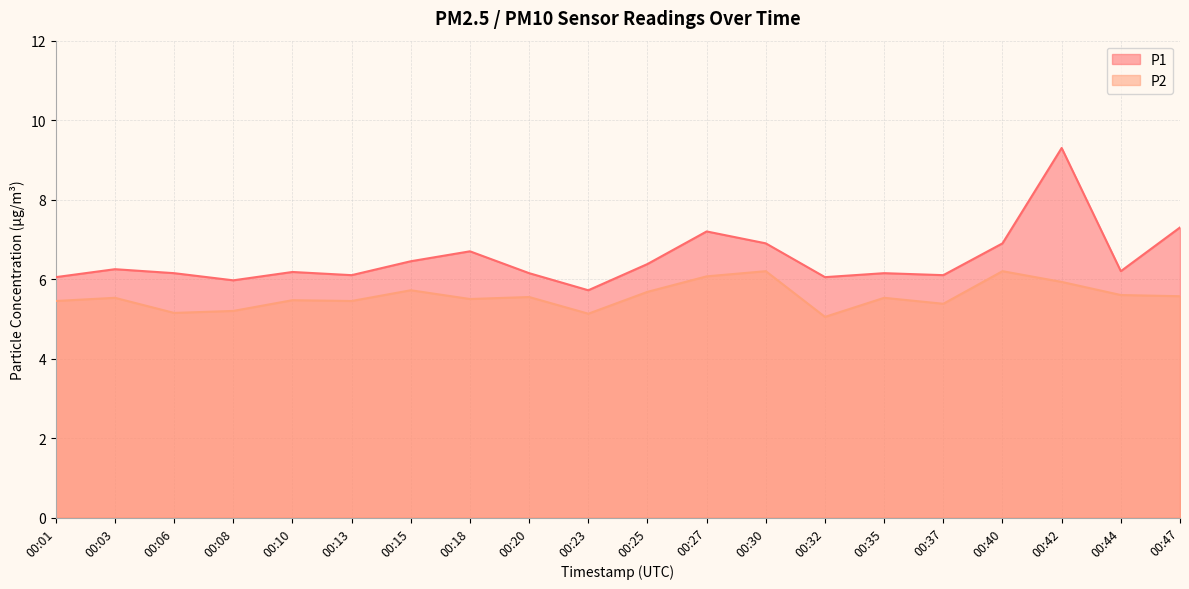

How many lines are shown in the chart?

2